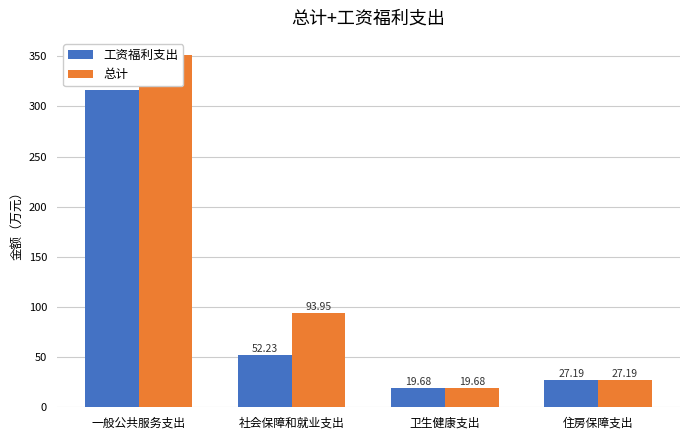

Which series has the largest range (max minus min)?

总计